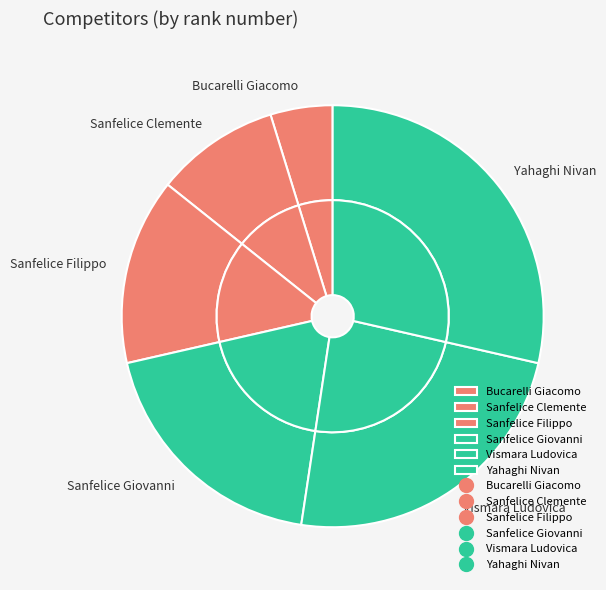

What percentage is the Yahaghi Nivan slice, to the nearest percent?

29%